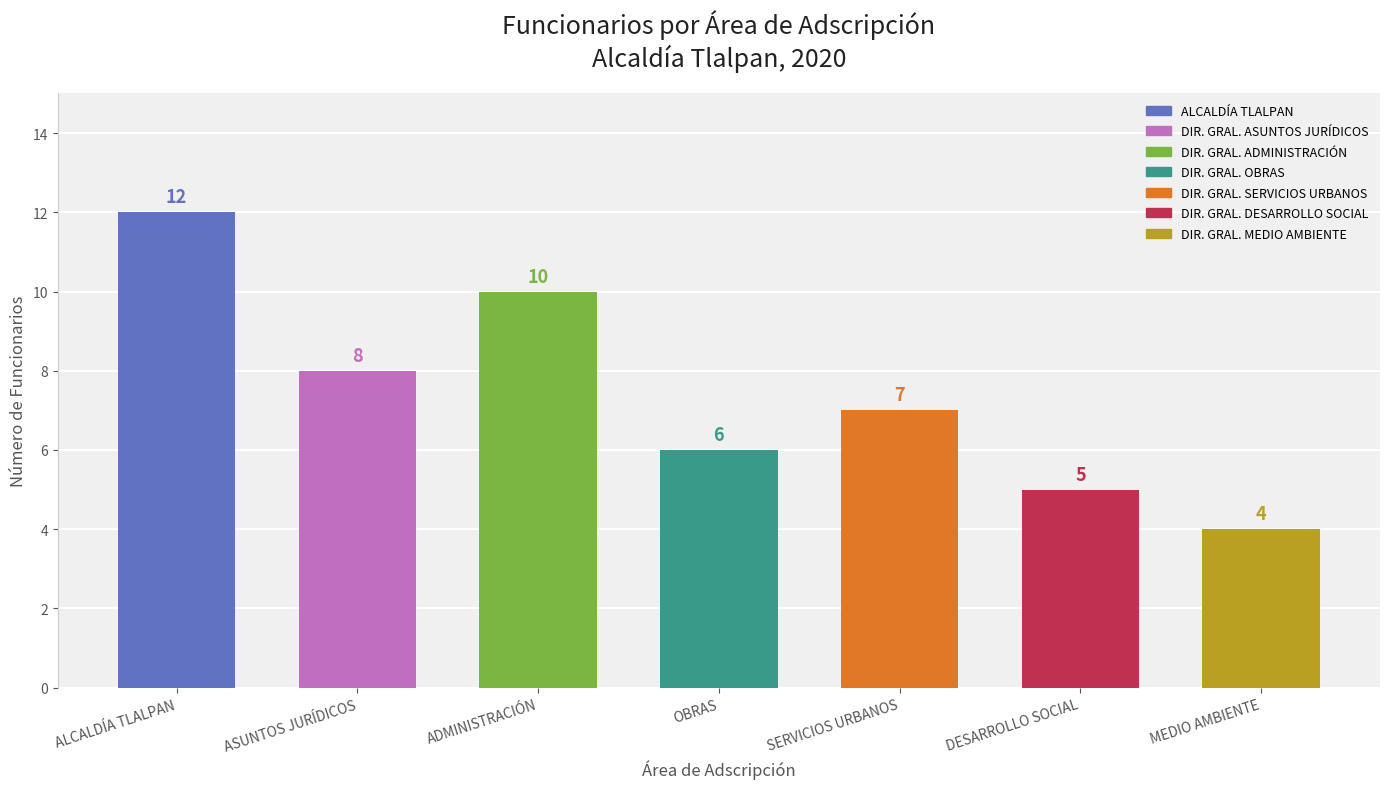

Which label corresponds to the smallest value in the chart?

DIRECCIÓN GENERAL DE MEDIO AMBIENTE